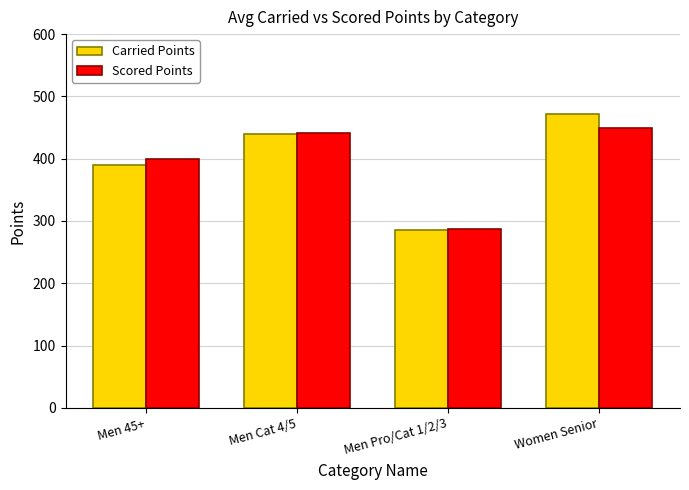

What is the label of the 1st bar from the left?

Men 45+